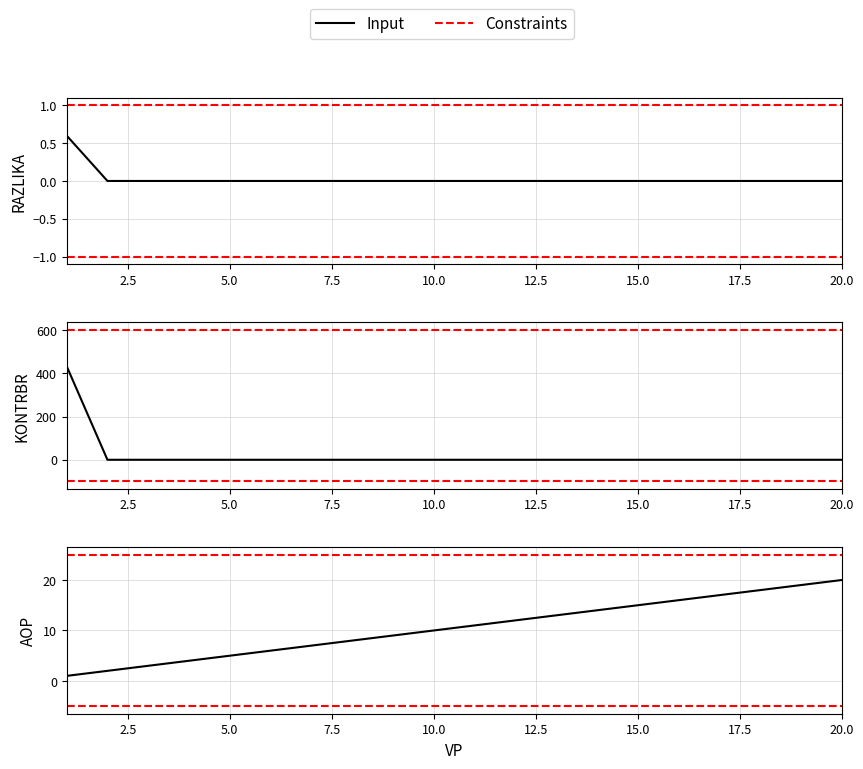

How many data points in KONTRBR are above 0?

1